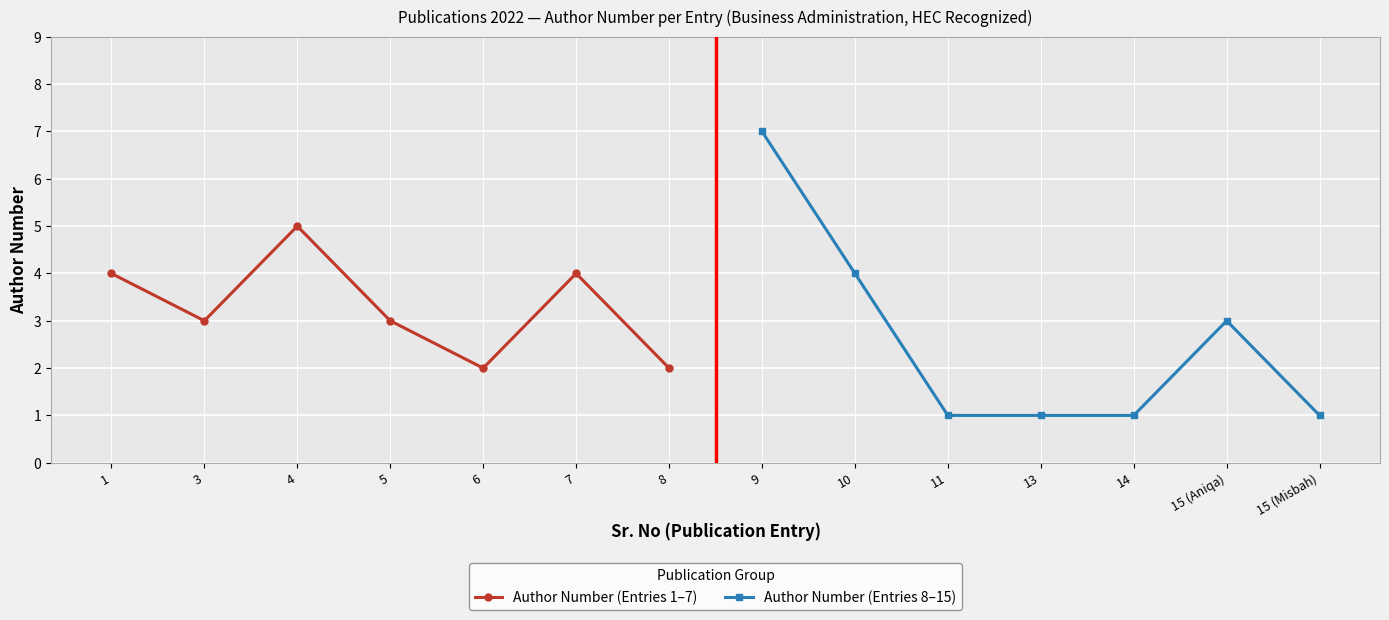

Reading left to right, transcribe all the data shown in this chart.

Author Number (Entries 1–7): 4	3	5	3	2	4	2
Author Number (Entries 8–15): 7	4	1	1	1	3	1